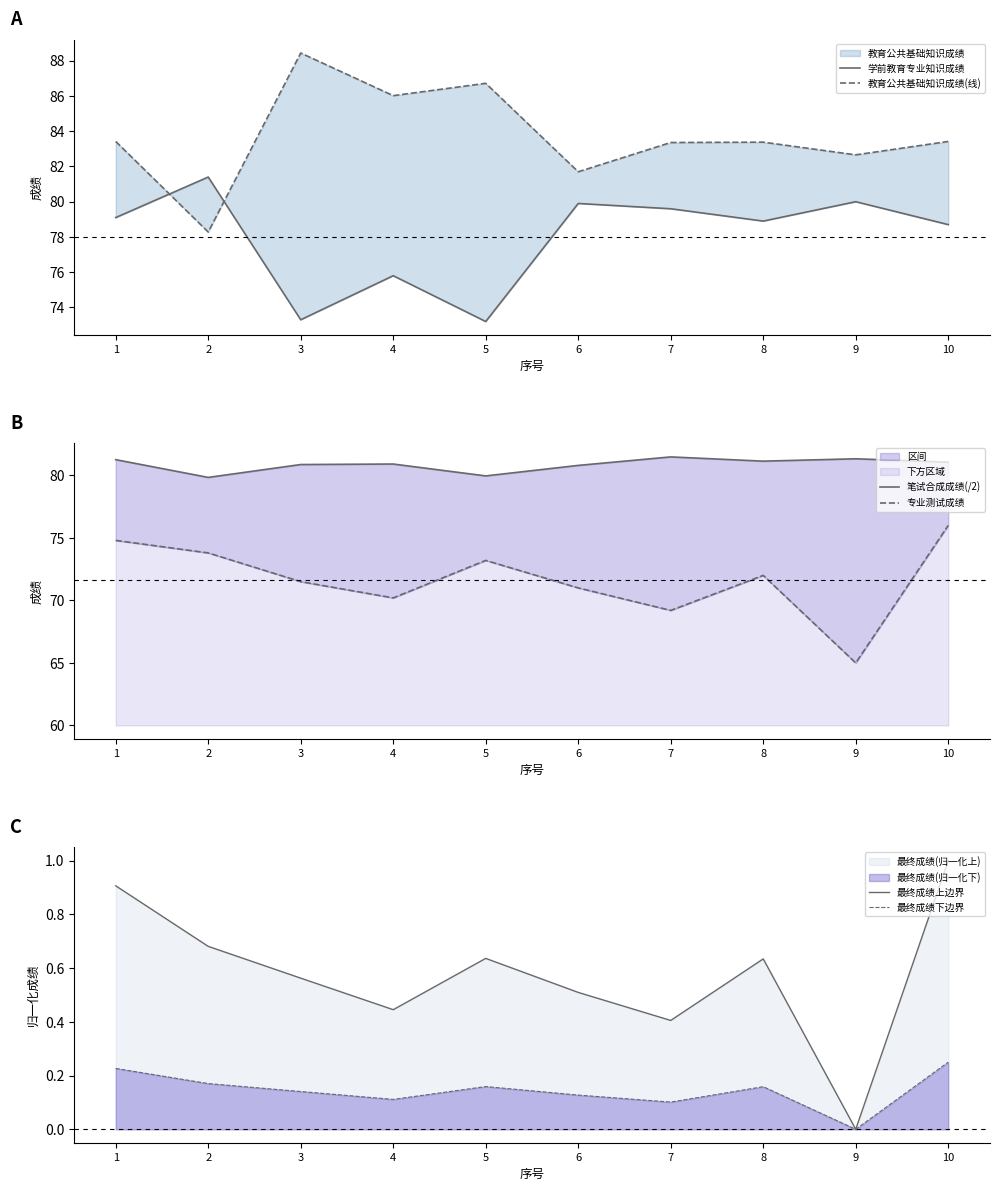

What is the highest value of the 学前教育专业知识成绩 series?

81.4